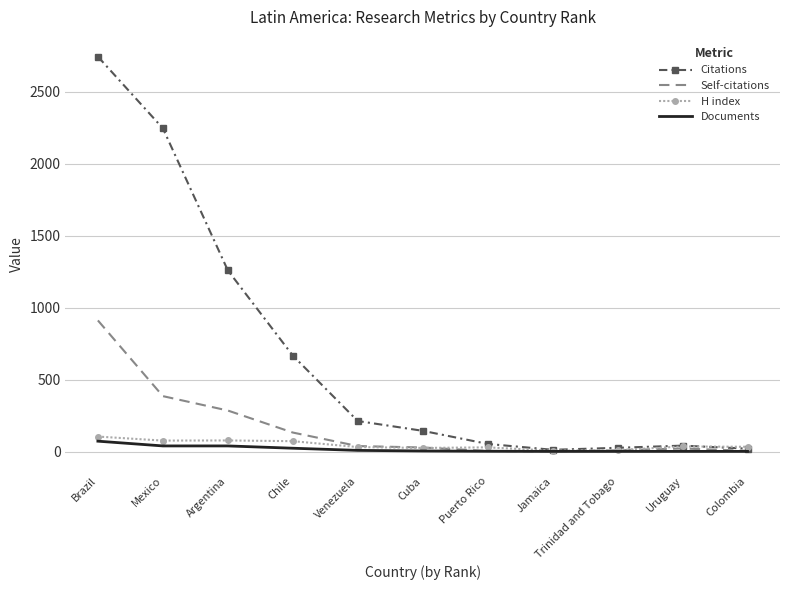

At which category is the sum across all series the highest?

Brazil